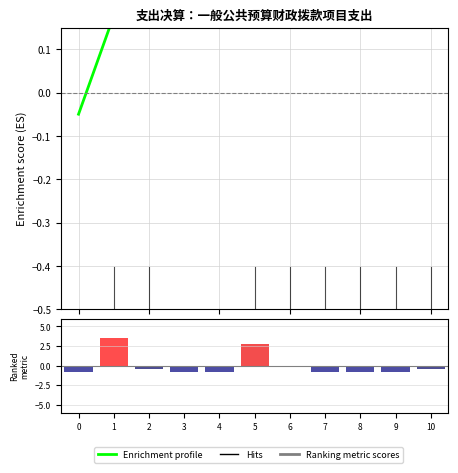

Rank the categories by Ranking metric scores value from lowest to highest.

0, 3, 4, 7, 8, 9, 2, 10, 6, 5, 1